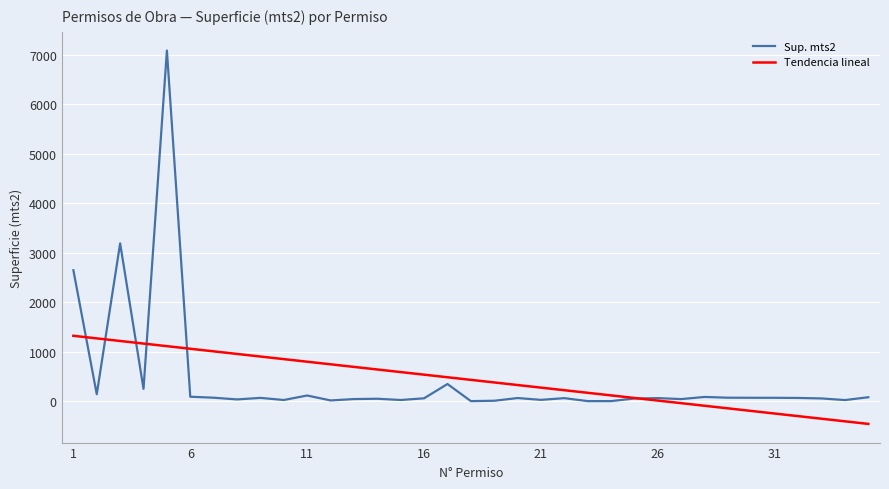

True or false: Sup. mts2 and Tendencia lineal intersect in this chart.

True